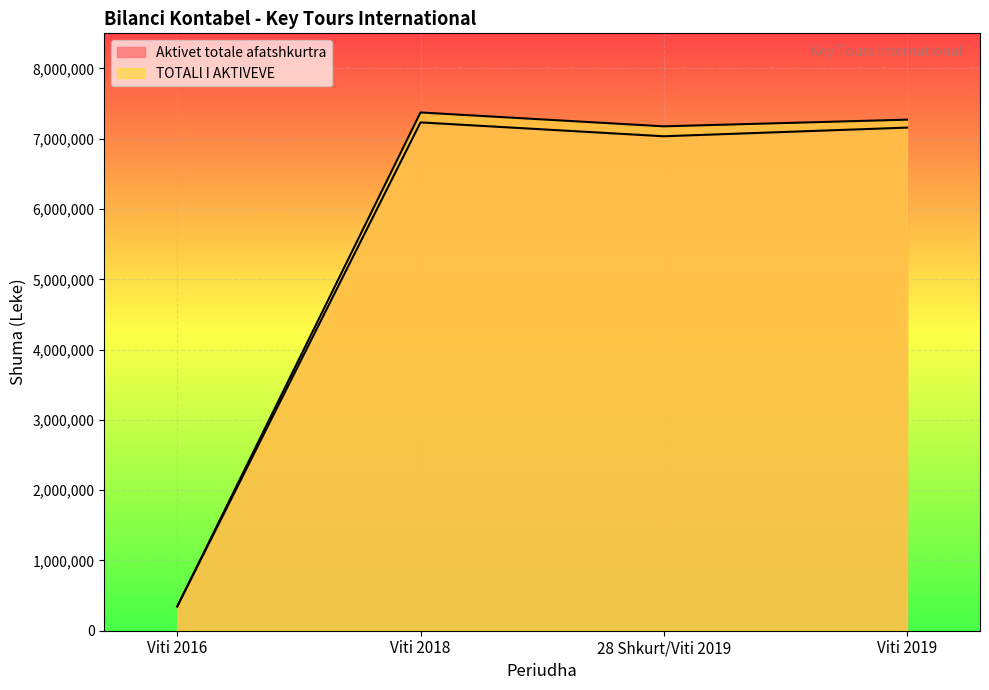

Rank the series by their maximum value, from highest to lowest.

TOTALl I AKTIVEVE, Aktivet totale afatshkurtra